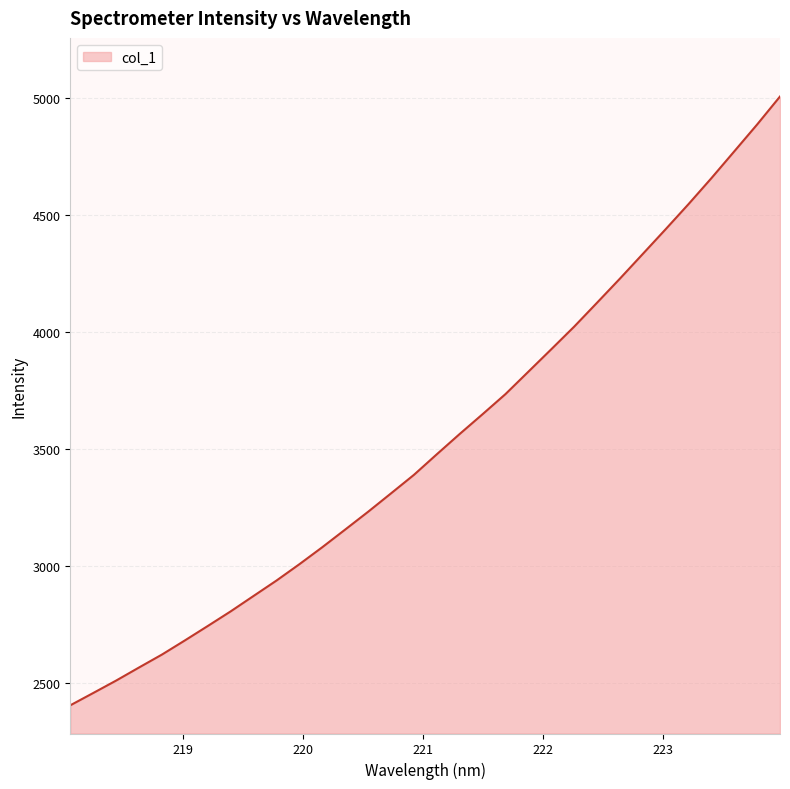

What is the smallest value displayed?

2406.2